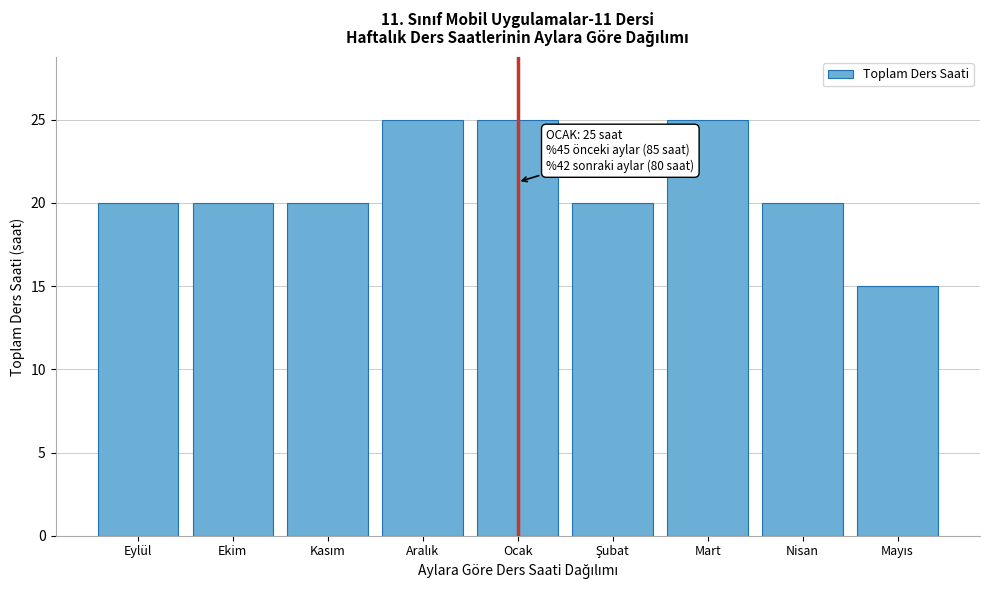

Reading left to right, list all the values displayed in this chart.

20	20	20	25	25	20	25	20	15